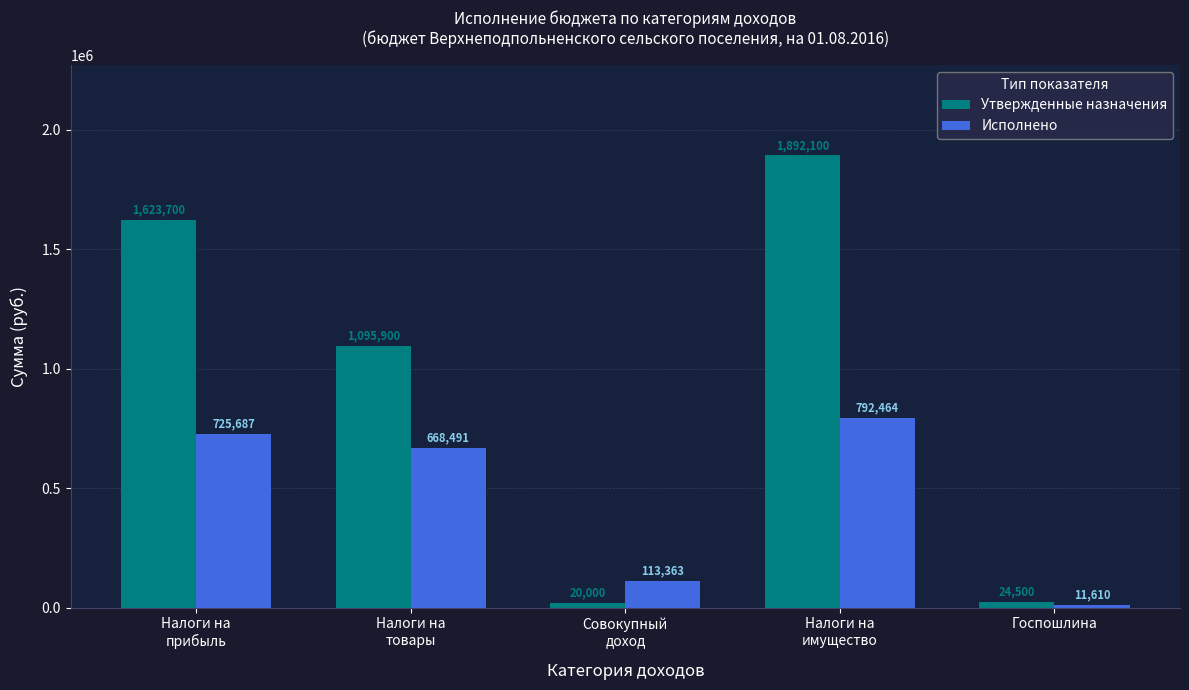

Are the bars horizontal?

No